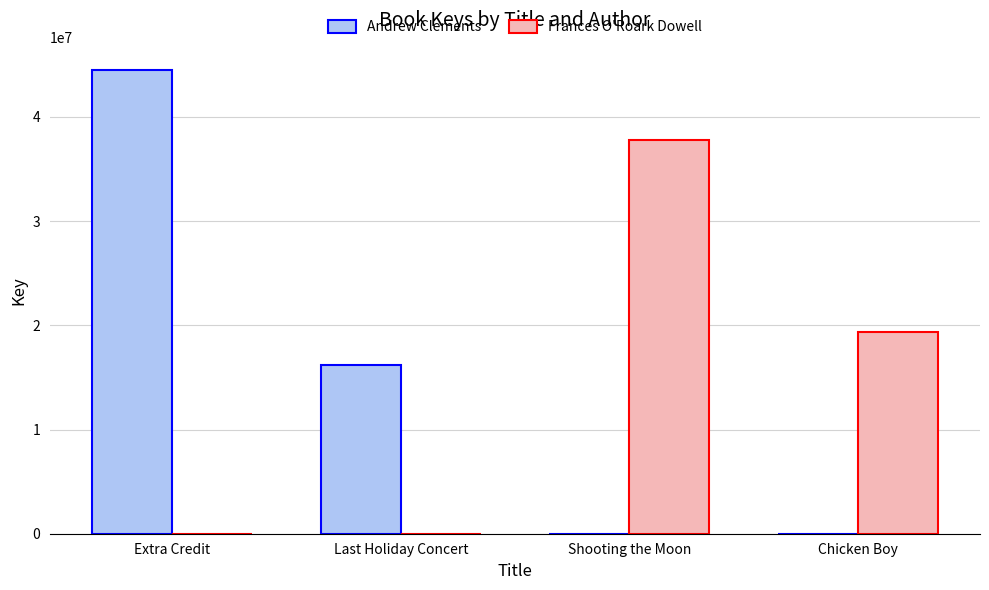

What is the spread (max minus min) of values at Chicken Boy?

19336816